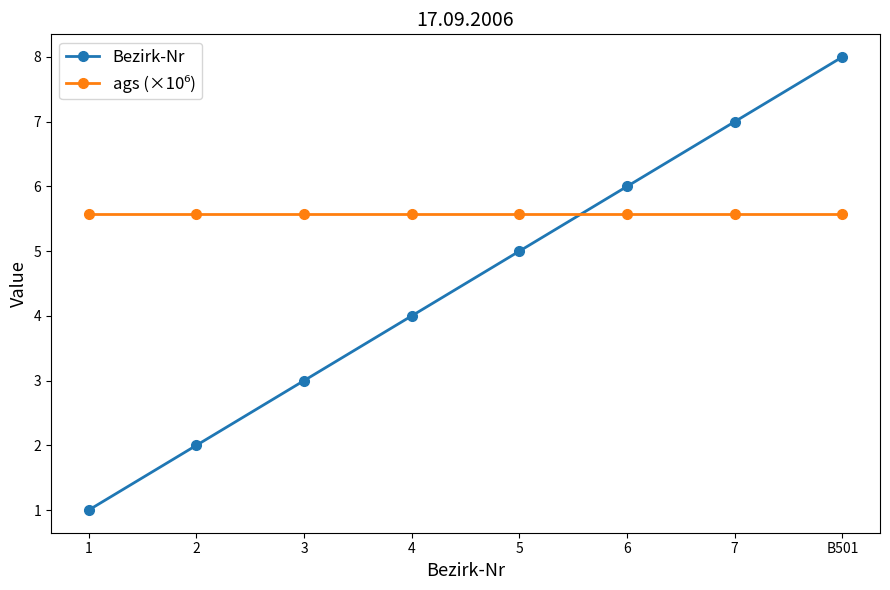

What is the minimum value for Bezirk-Nr?

1.0